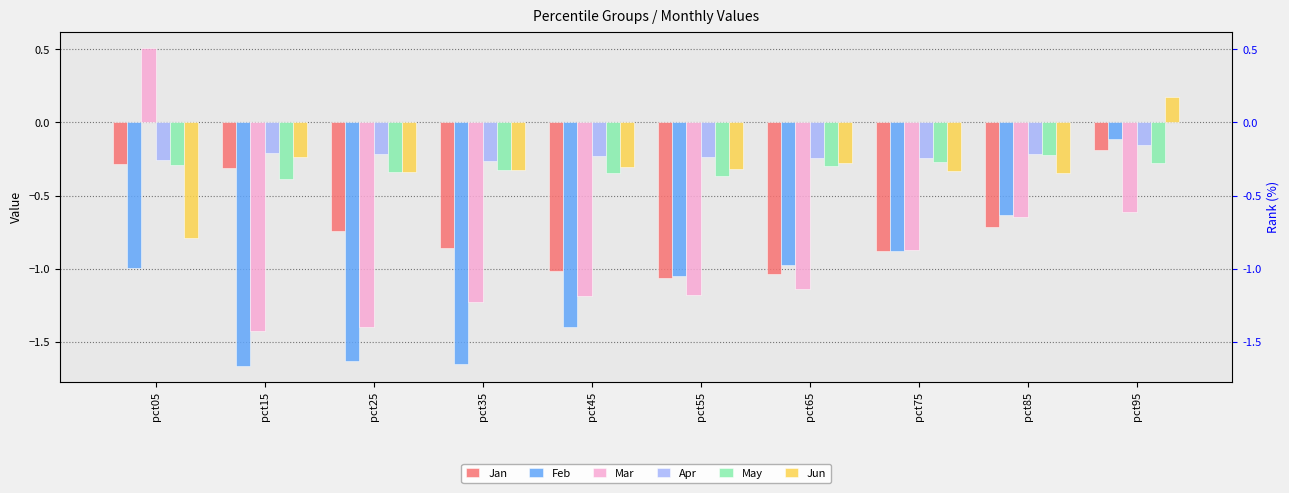

What are all the series names shown in the legend?

Jan, Feb, Mar, Apr, May, Jun